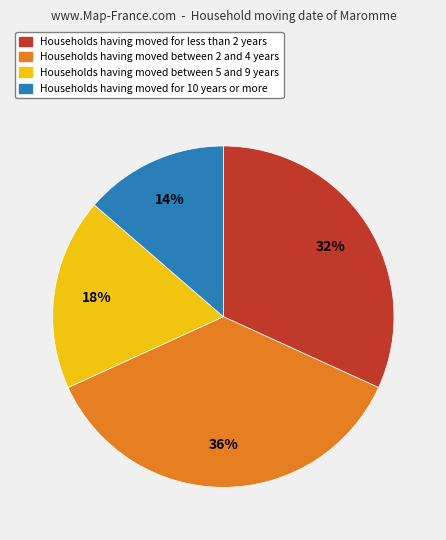

To the nearest percent, what is the average slice percentage?

25%